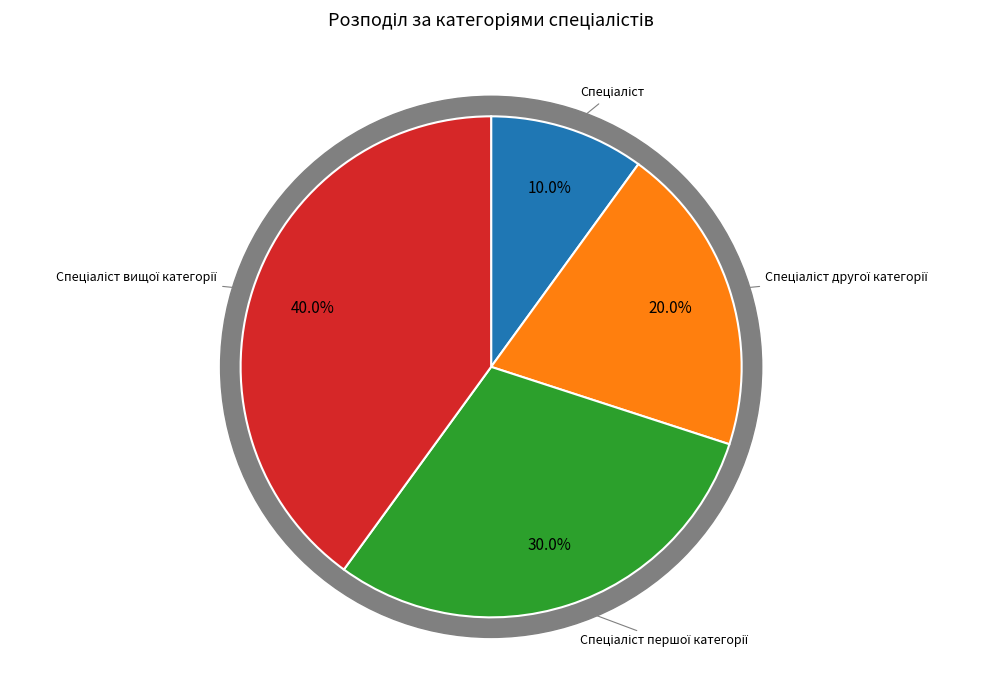

Which category has the biggest portion of the pie?

Спеціаліст вищої категорії